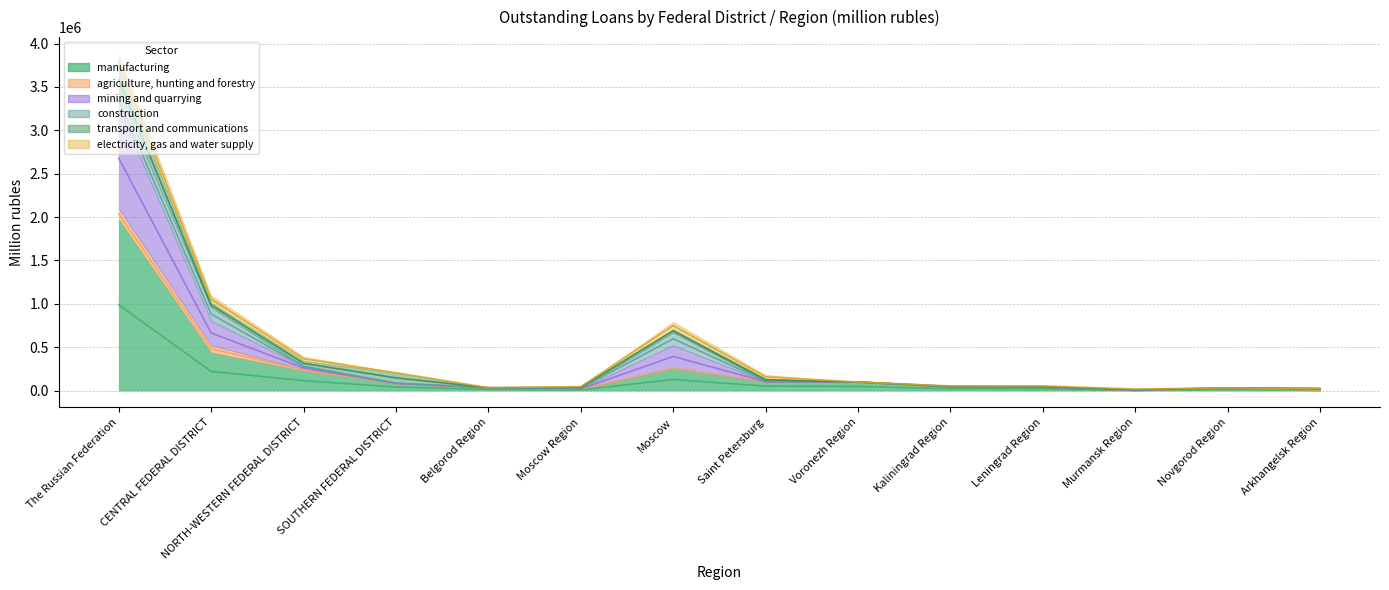

At which category does mining and quarrying reach its first local peak?

Moscow